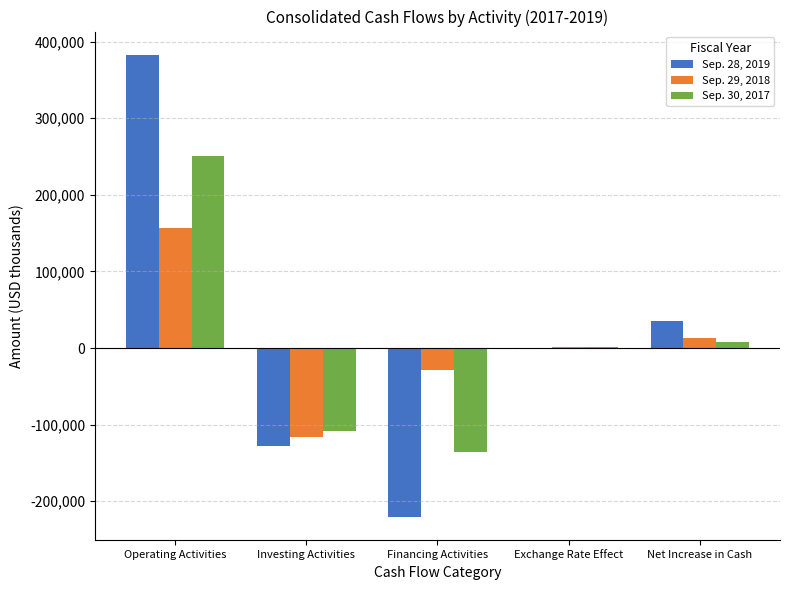

How many series are shown in this chart?

3